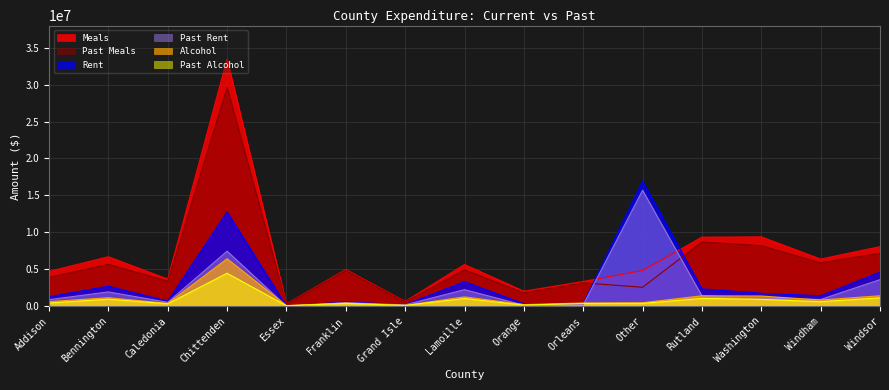

Reading left to right, transcribe all the data shown in this chart.

Meals: Addison=4696170.7	Bennington=6684622.1	Caledonia=3656553.2	Chittenden=33474194.8	Essex=295637.4	Franklin=4960626.5	Grand Isle=637031.7	Lamoille=5630050.1	Orange=2018120.5	Orleans=3331280.2	Other=4828759.0	Rutland=9333208.6	Washington=9383734.0	Windham=6367044.9	Windsor=8053568.1
Rent: Addison=1275581.0	Bennington=2701948.8	Caledonia=676451.9	Chittenden=12752374.0	Essex=0.0	Franklin=549452.6	Grand Isle=192427.1	Lamoille=3308344.2	Orange=330082.1	Orleans=337858.5	Other=16949088.5	Rutland=2341047.7	Washington=1742020.4	Windham=1400597.6	Windsor=4607440.6
Alcohol: Addison=607412.8	Bennington=1131916.2	Caledonia=372276.4	Chittenden=6414636.2	Essex=70451.5	Franklin=428399.3	Grand Isle=103362.6	Lamoille=1246906.8	Orange=216747.1	Orleans=420675.6	Other=458858.7	Rutland=1393888.4	Washington=1364661.7	Windham=818861.1	Windsor=1403630.3
Past Meals: Addison=3893415.1	Bennington=5657491.9	Caledonia=3375446.9	Chittenden=29623335.3	Essex=249825.5	Franklin=4841648.0	Grand Isle=563930.5	Lamoille=4919318.1	Orange=1797851.1	Orleans=3151989.3	Other=2552233.2	Rutland=8677442.8	Washington=8185318.5	Windham=5861734.2	Windsor=7155597.3
Past Rent: Addison=870865.8	Bennington=1925448.3	Caledonia=513395.7	Chittenden=7442508.6	Essex=0.0	Franklin=453979.1	Grand Isle=178915.2	Lamoille=2226288.2	Orange=129341.9	Orleans=184785.3	Other=15691197.3	Rutland=1372808.3	Washington=1111411.4	Windham=901623.6	Windsor=3583559.8
Past Alcohol: Addison=419858.1	Bennington=934092.6	Caledonia=314480.2	Chittenden=4450928.8	Essex=48581.0	Franklin=358788.2	Grand Isle=90426.5	Lamoille=1024316.4	Orange=137240.0	Orleans=358393.0	Other=365962.9	Rutland=1044027.0	Washington=915407.5	Windham=601239.7	Windsor=1115879.4